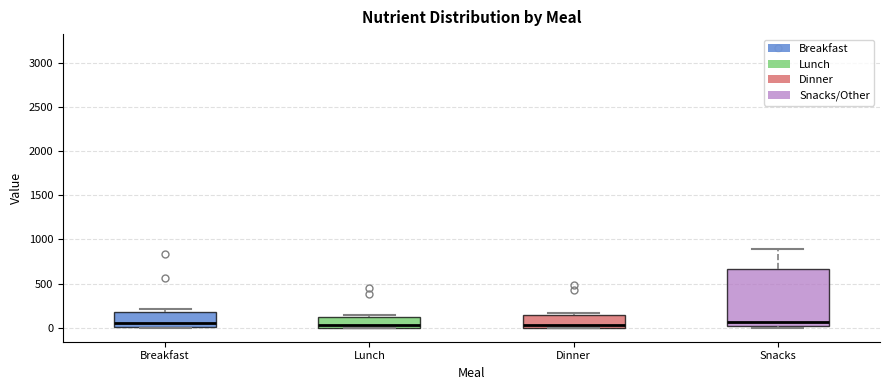

Comparing the boxes themselves (not the whiskers), which one is the tallest?

Snacks